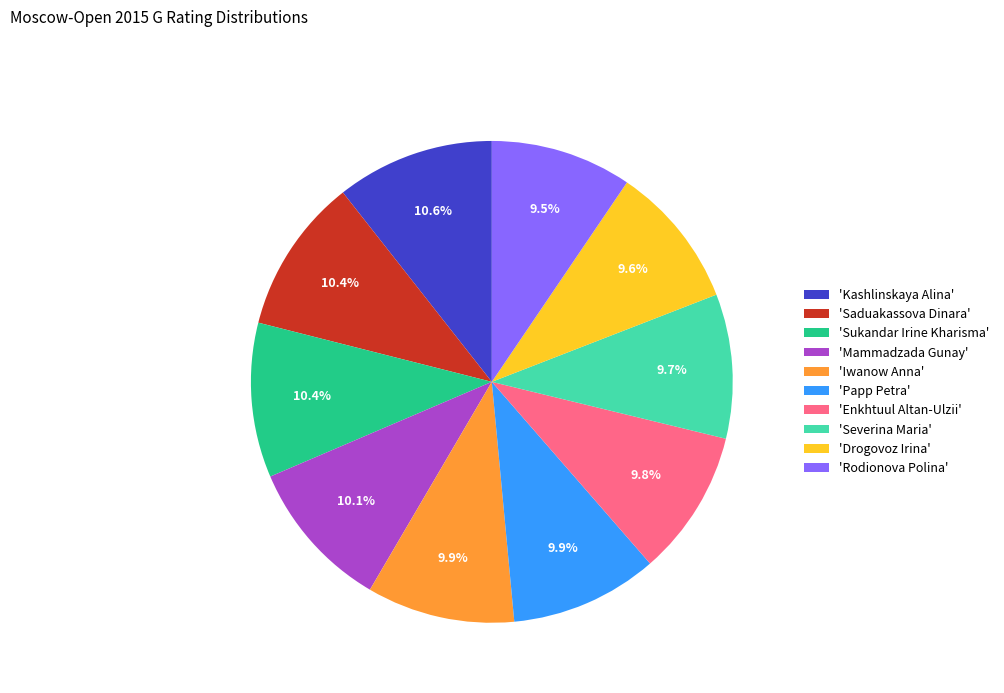

Does 'Saduakassova Dinara' represent more than half of the total?

No